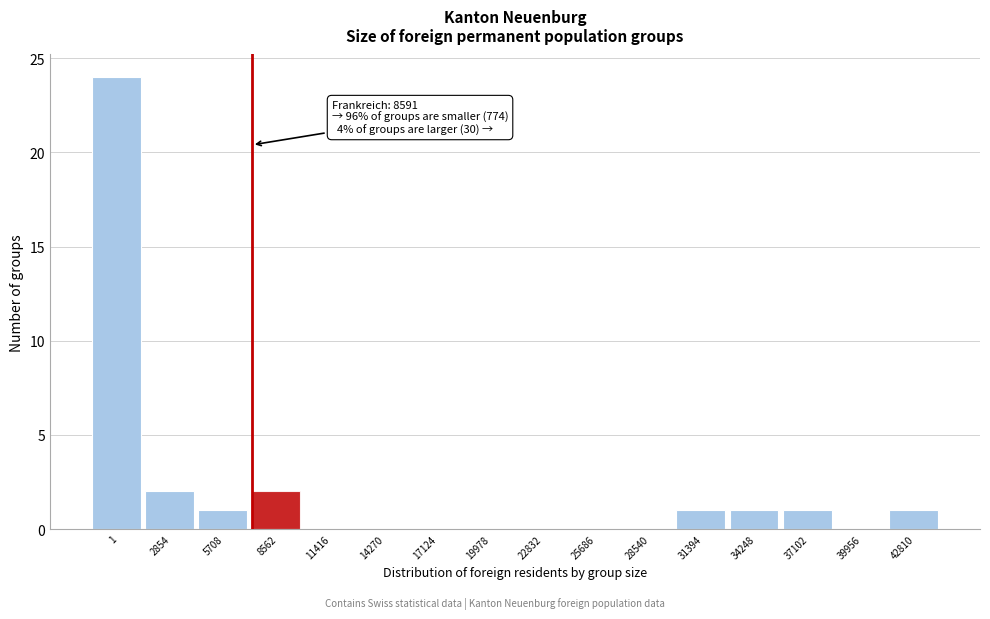

Reading left to right, list all the values displayed in this chart.

1=24	2854=2	5708=1	8562=2	11416=0	14270=0	17124=0	19978=0	22832=0	25686=0	28540=0	31394=1	34248=1	37102=1	39956=0	42810=1